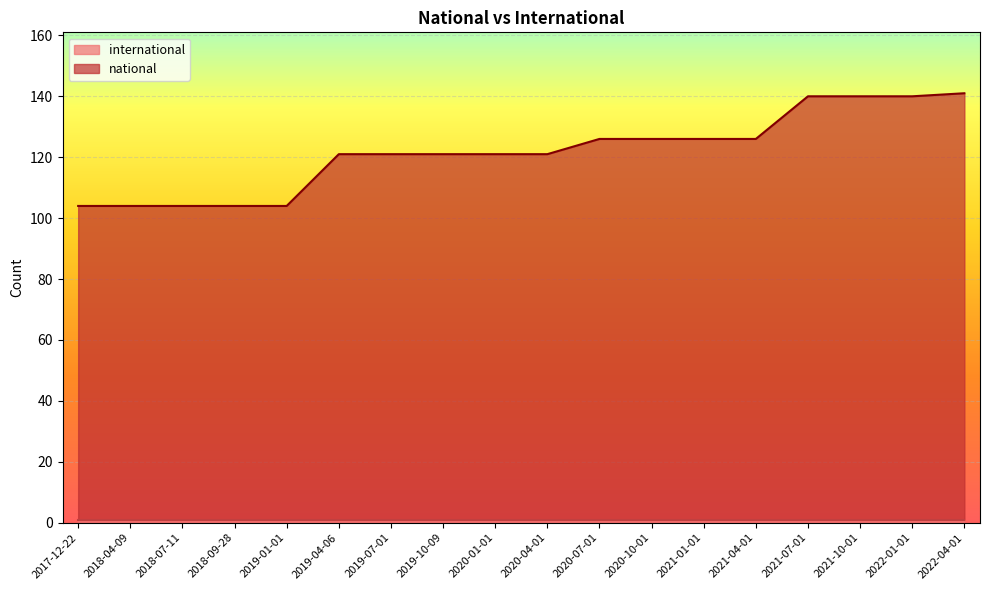

Count the values in the range 104 to 126.

14